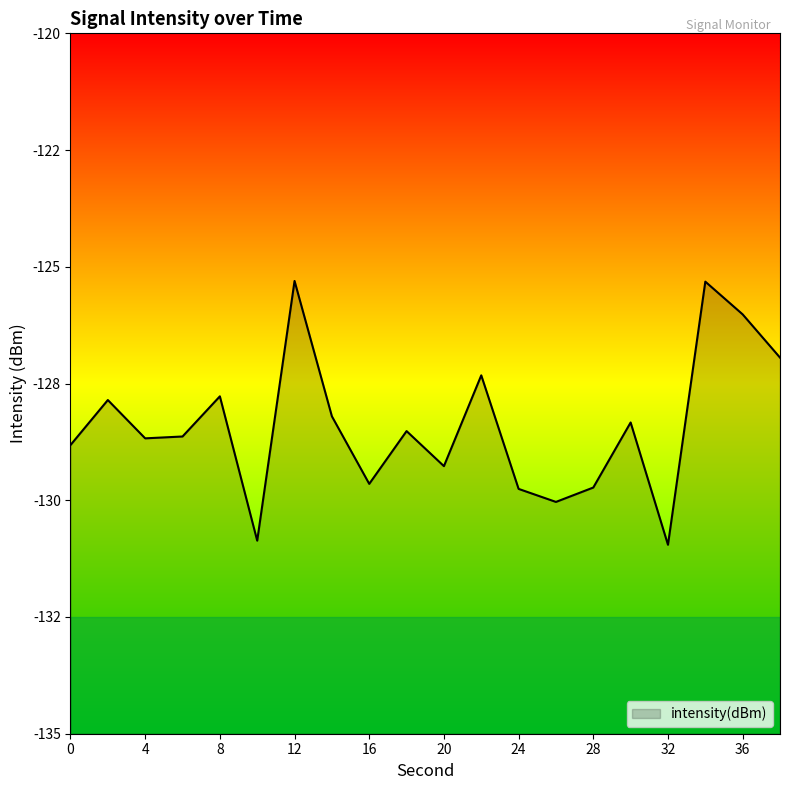

What is the approximate value at 2?

-127.9